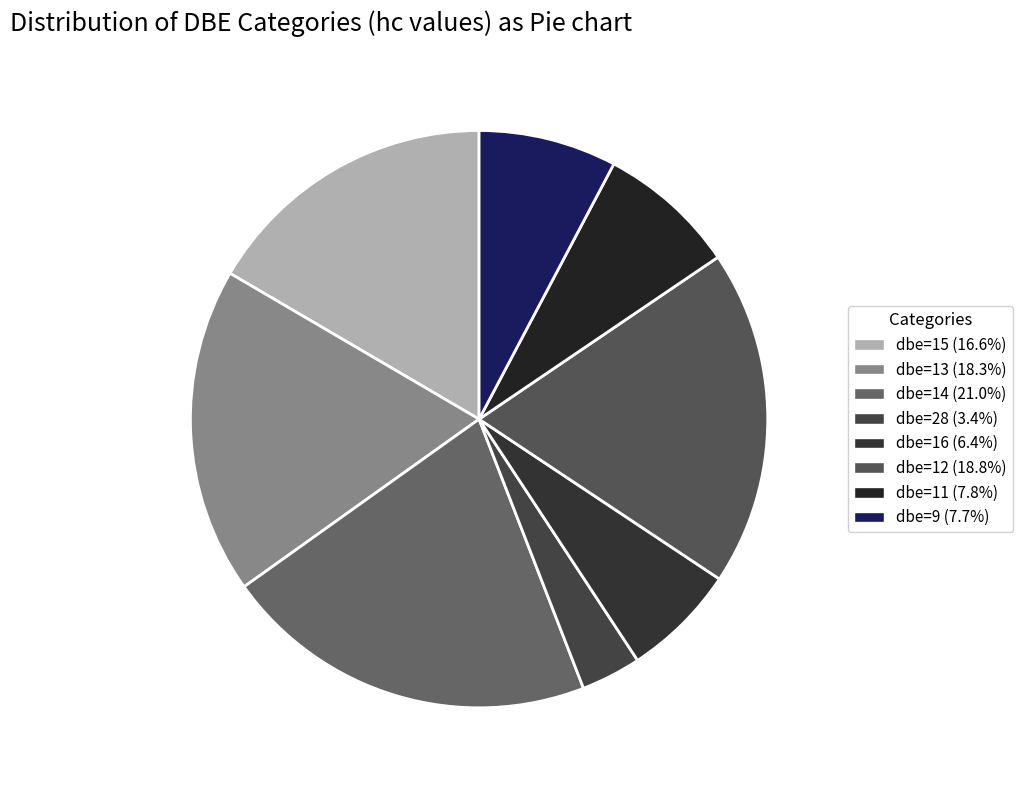

To the nearest percent, what is the average slice percentage?

12%